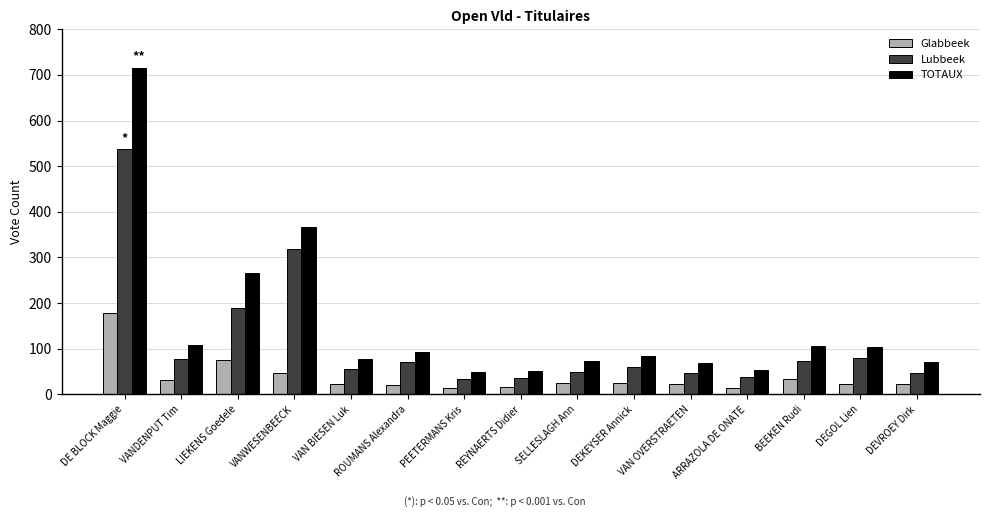

What is the difference between the maximum and second lowest values in the TOTAUX series?

663